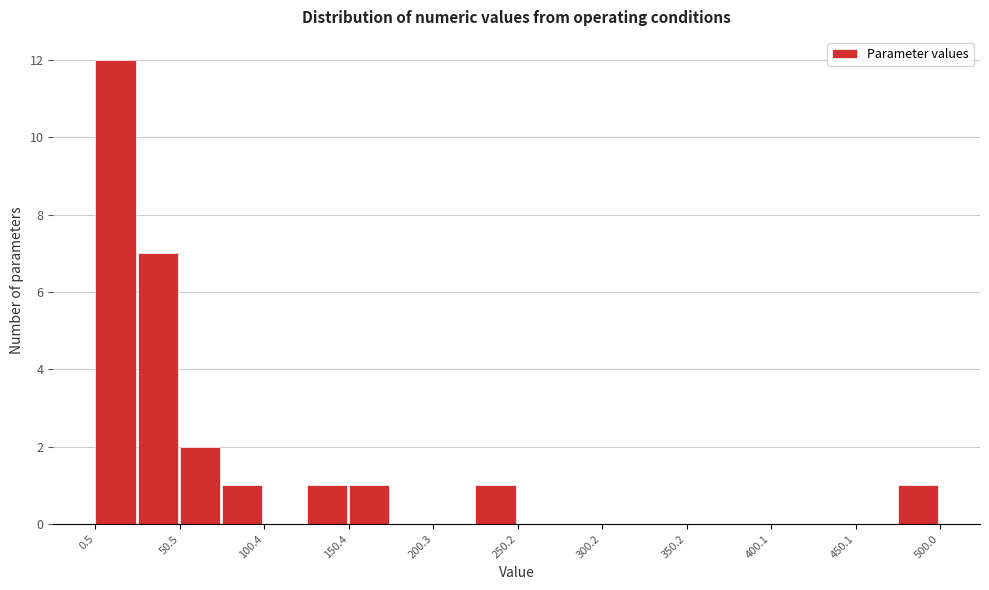

What is the height of the bar covering 125 to 150 on the x-axis? Neither the bar edges nor the heights are printed on the chart, so give them approximately, as read against the axes.

1